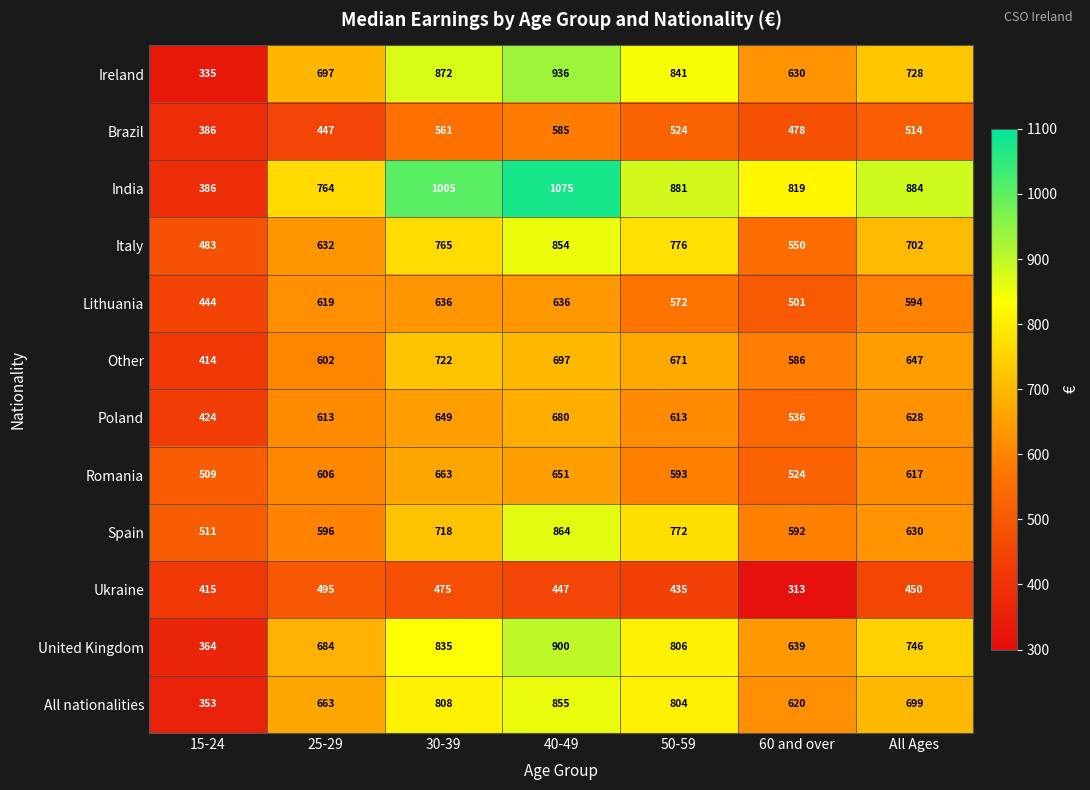

At All Ages, list the series in order from largest to smallest.

India, United Kingdom, Ireland, Italy, All nationalities, Other, Spain, Poland, Romania, Lithuania, Brazil, Ukraine